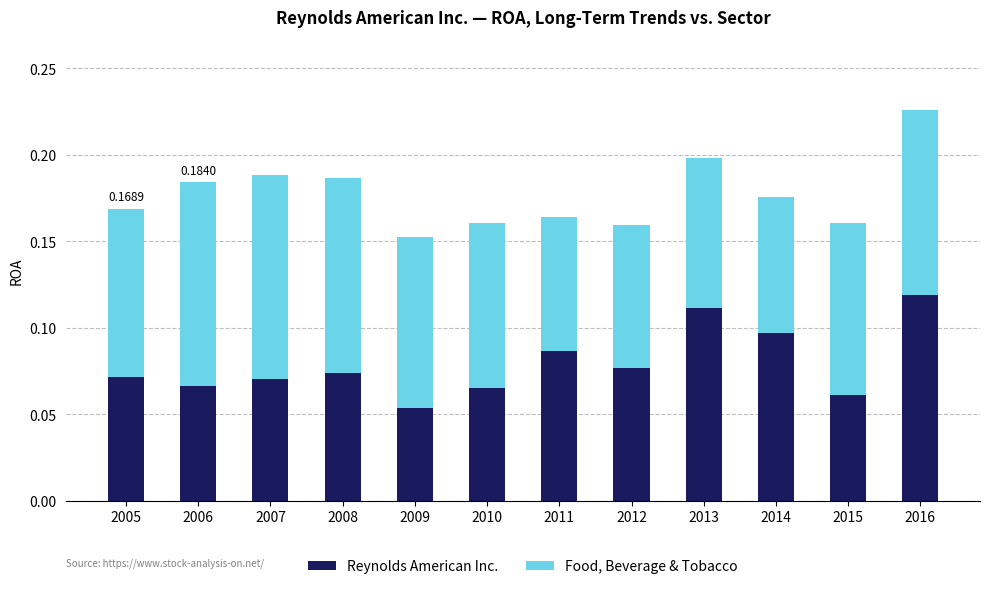

At which category is the sum across all series the highest?

2016